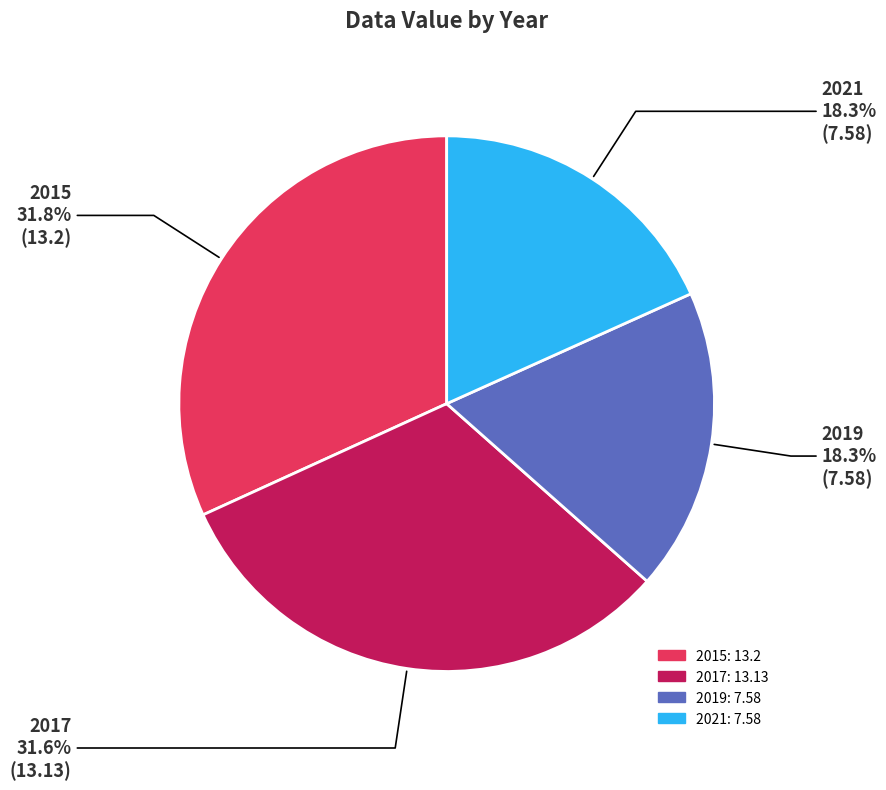

To the nearest percent, what is the combined percentage of 2015 and 2019?

50%